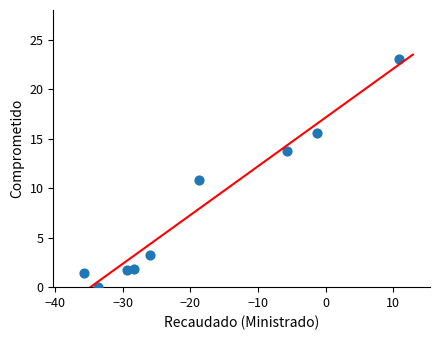

What is the range of X values (max minus min)?

46.6